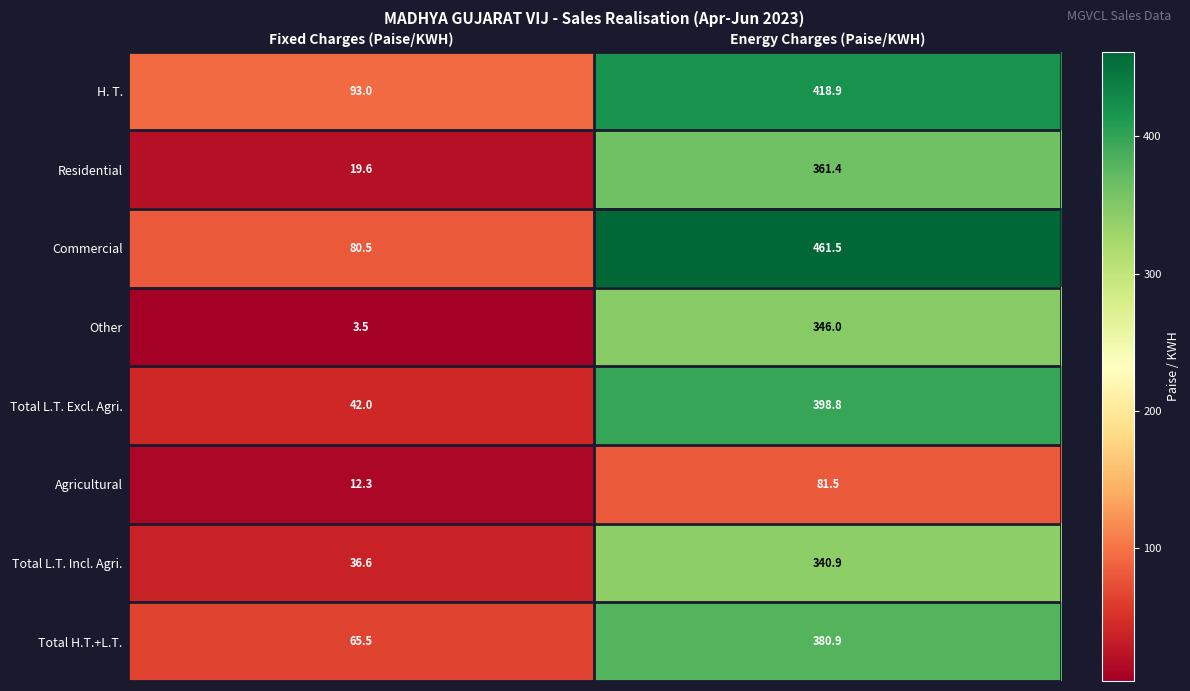

Rank the series at Fixed Charges (Paise/KWH) from highest to lowest value.

H. T., Commercial, Total H.T.+L.T., Total L.T. Excl. Agri., Total L.T. Incl. Agri., Residential, Agricultural, Other